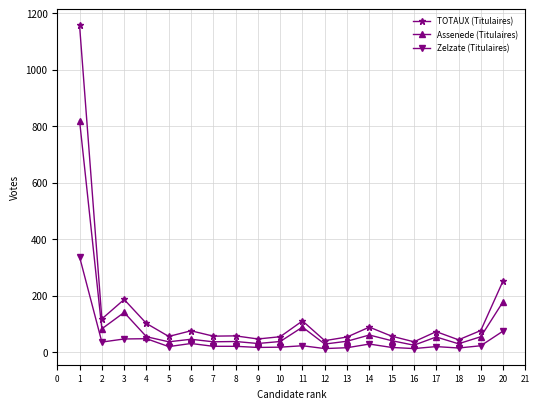

Where is the first local minimum for TOTAUX (Titulaires)?

2